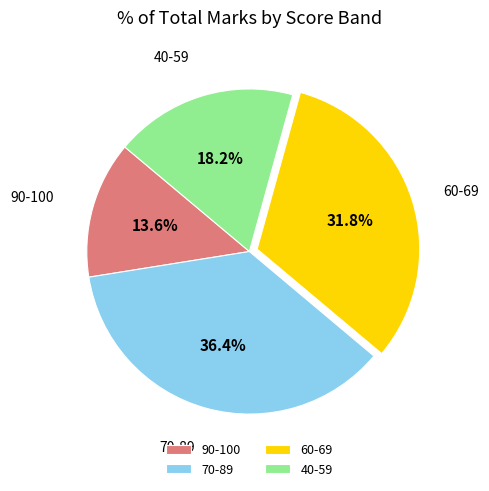

What percentage is NOT represented by 70-89?

63.6%